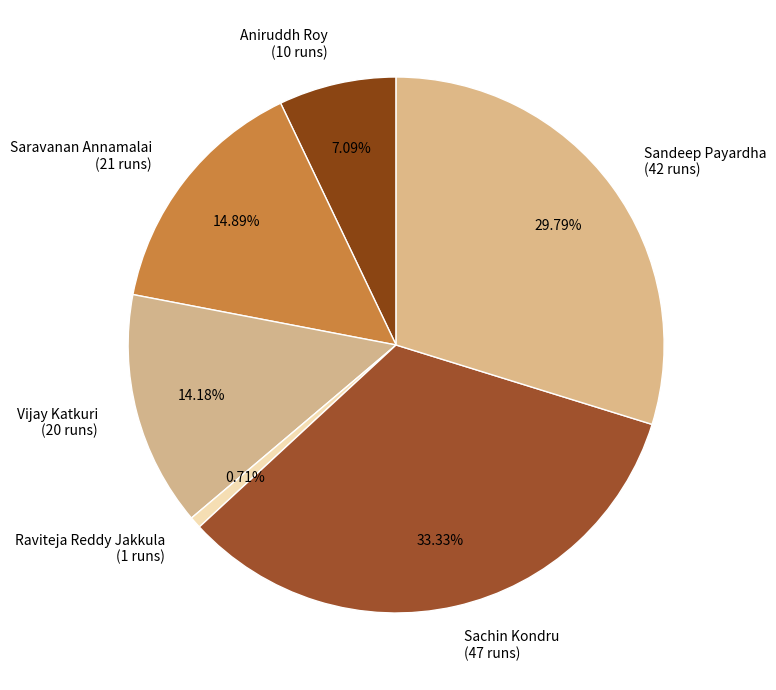

Between Saravanan Annamalai and Vijay Katkuri, which is larger?

Saravanan Annamalai